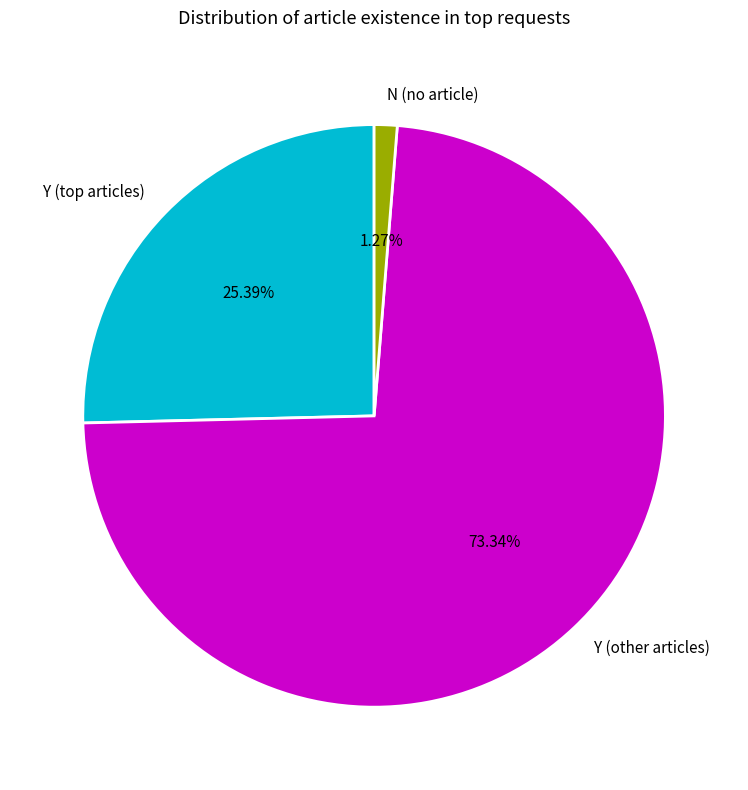

Is there a majority slice in this chart?

Yes